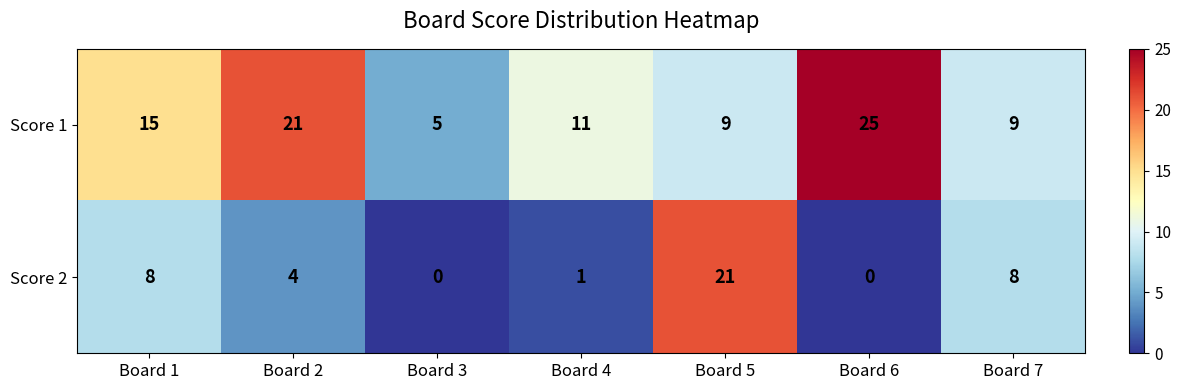

Rank the series at Board 2 from highest to lowest value.

Score 1, Score 2